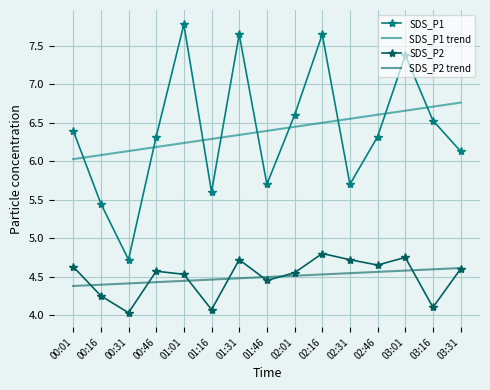

In SDS_P2, how many points are lower than both neighbors (excluding endpoints)?

5